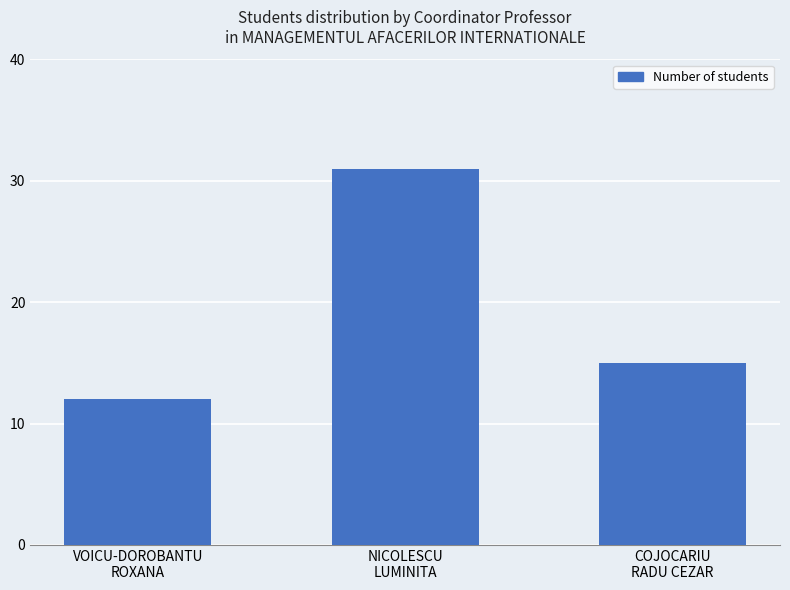

What is the value of the 3rd bar from the left?

15